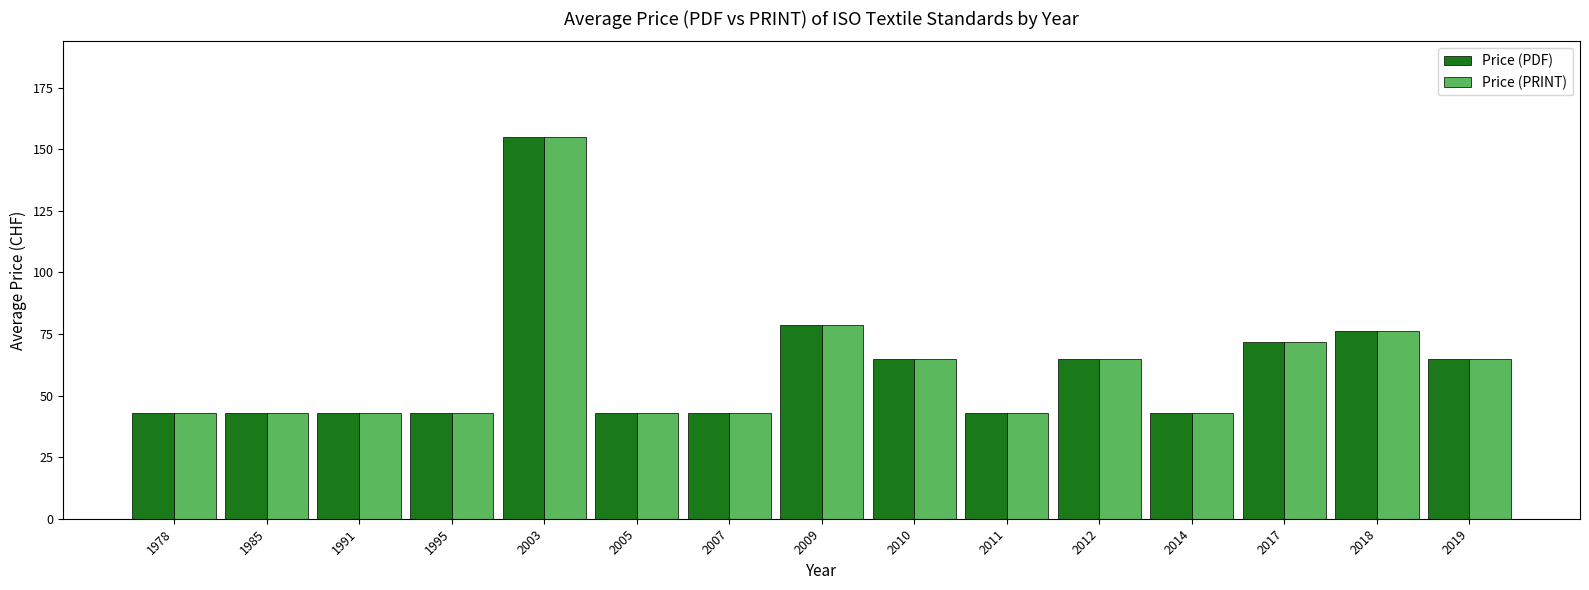

Count the number of categories in the chart.

15